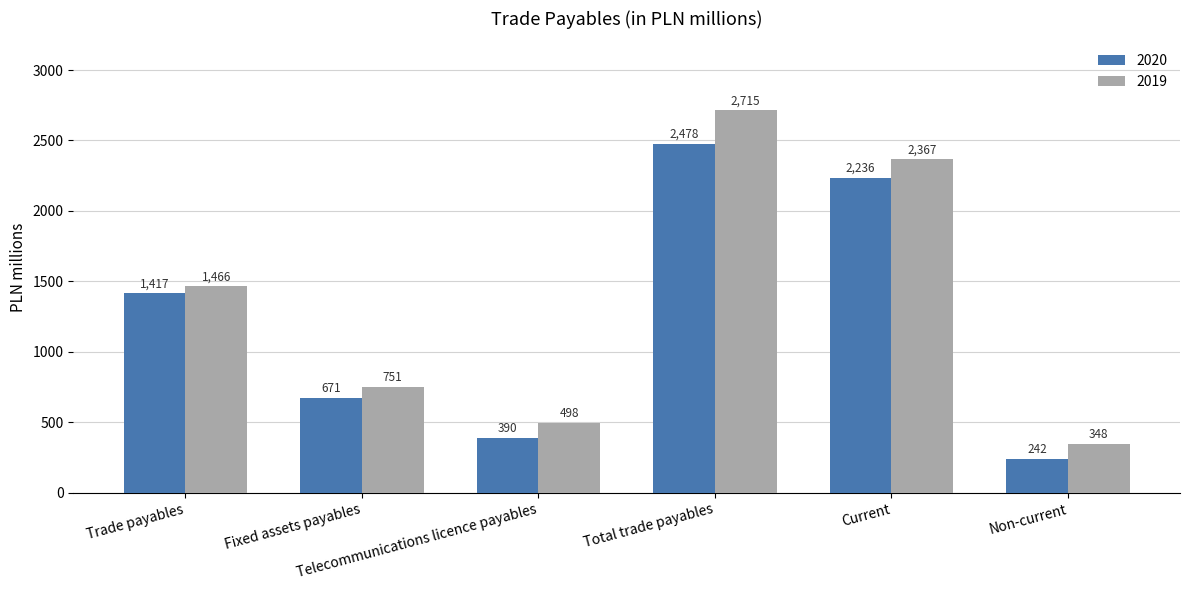

What is the value of the 2020 bar at the 4th from the left?

2478